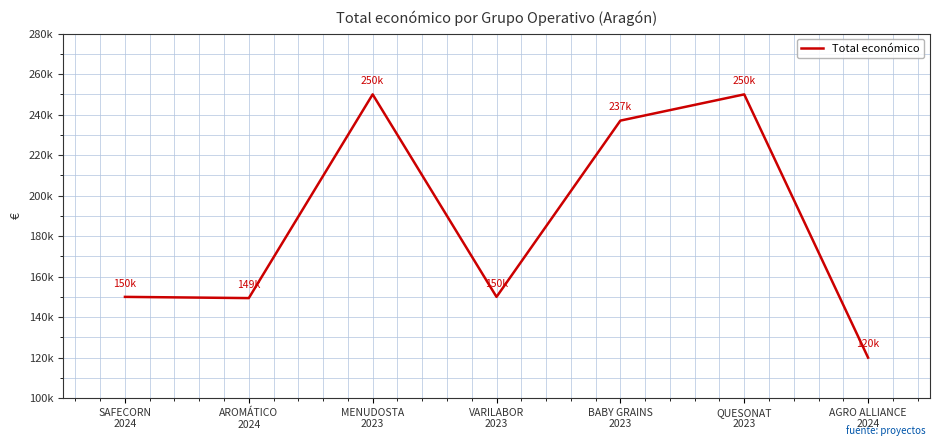

Does the chart display data point markers on the line(s)?

No